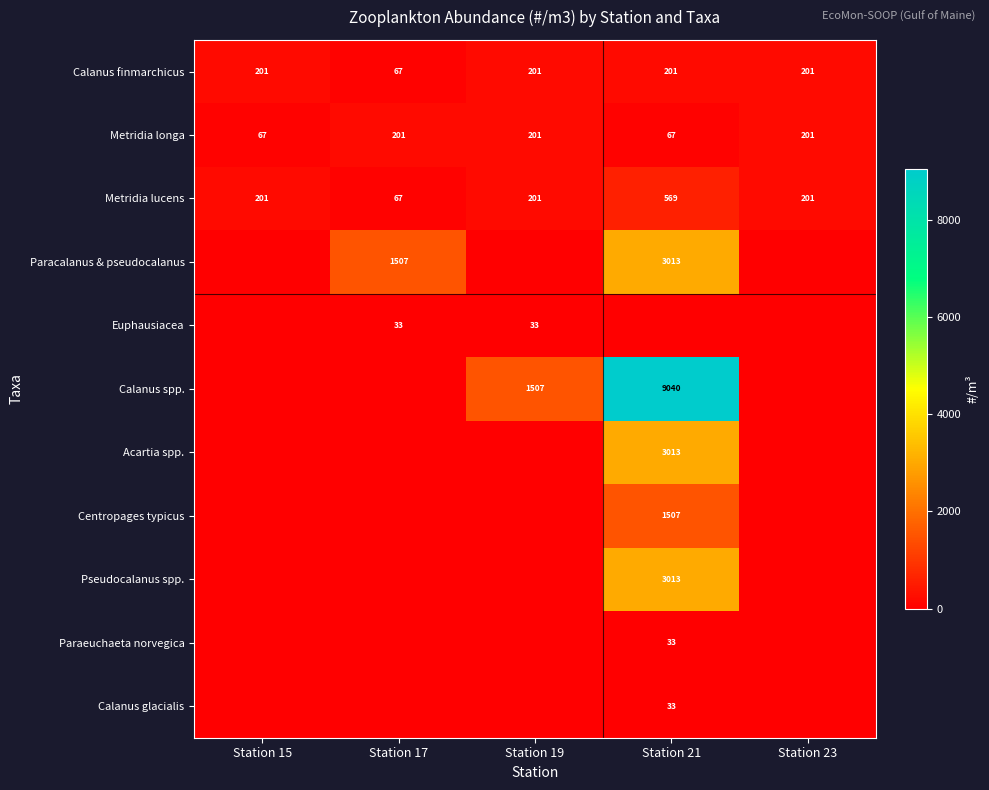

What is the difference between the maximum and minimum values in the Metridia lucens series?

502